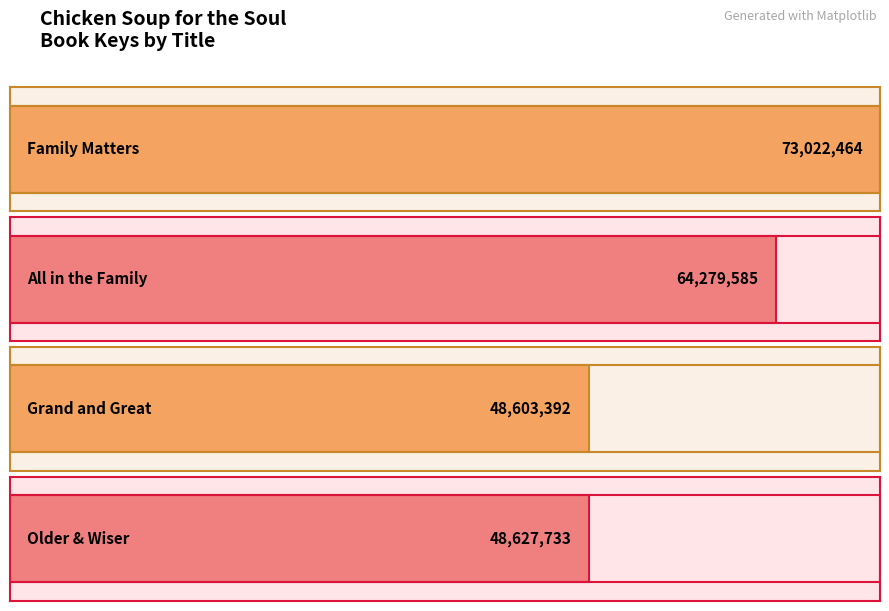

The value at Grand and Great is 48603392. True or false?

True